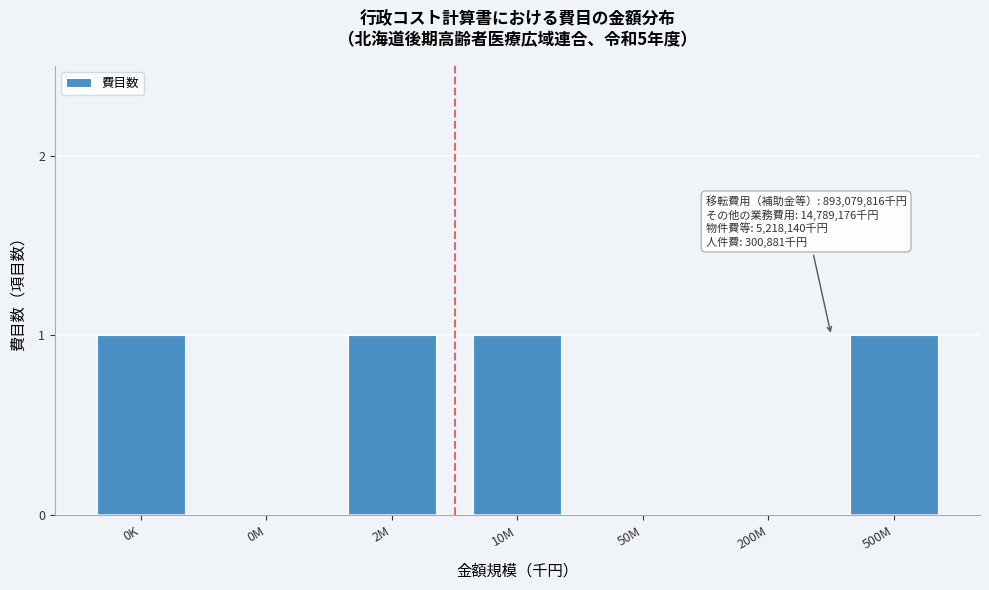

Reading left to right, list all the values displayed in this chart.

0K=1	0M=0	2M=1	10M=1	50M=0	200M=0	500M=1